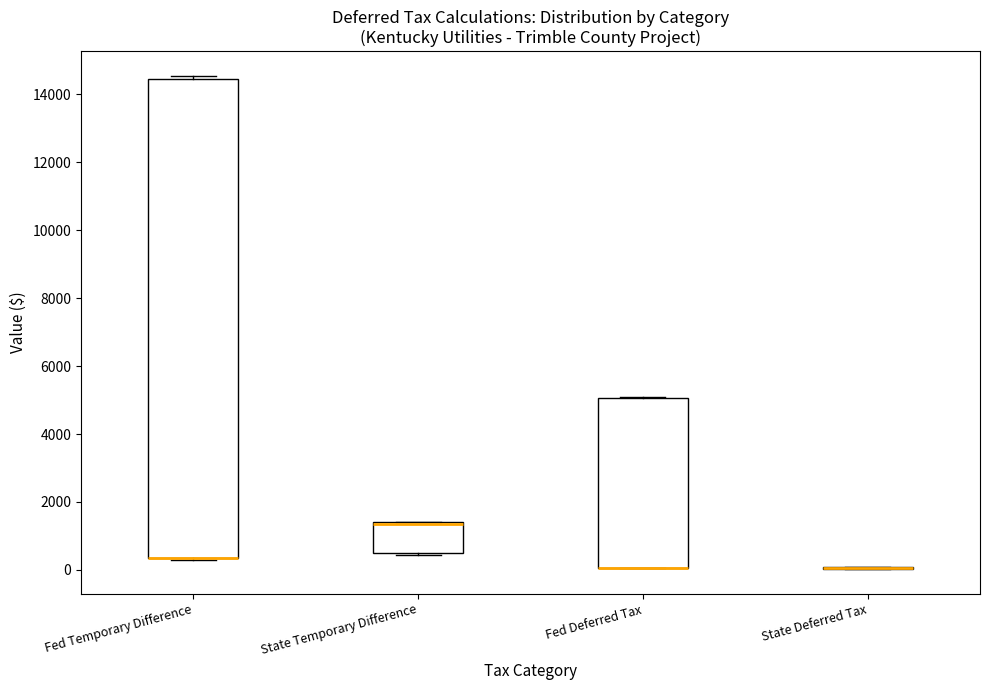

Reading left to right, read every box against the y-axis: the position of its median line, the range the box covers, and the ends of its whiskers. The values are not printed on the chart, so give them approximately, as read against the axis.

Fed Temporary Difference: median 400 (drawn on the box's lower edge), box 400 to 14400, whiskers 200 to 14600
State Temporary Difference: median 1400 (just below the box's upper edge), box 400 to 1400, whiskers 400 to 1400
Fed Deferred Tax: median 0 (drawn on the box's lower edge), box 0 to 5000, whiskers 0 to 5000
State Deferred Tax: box collapsed to a line at 0, whiskers 0 to 0